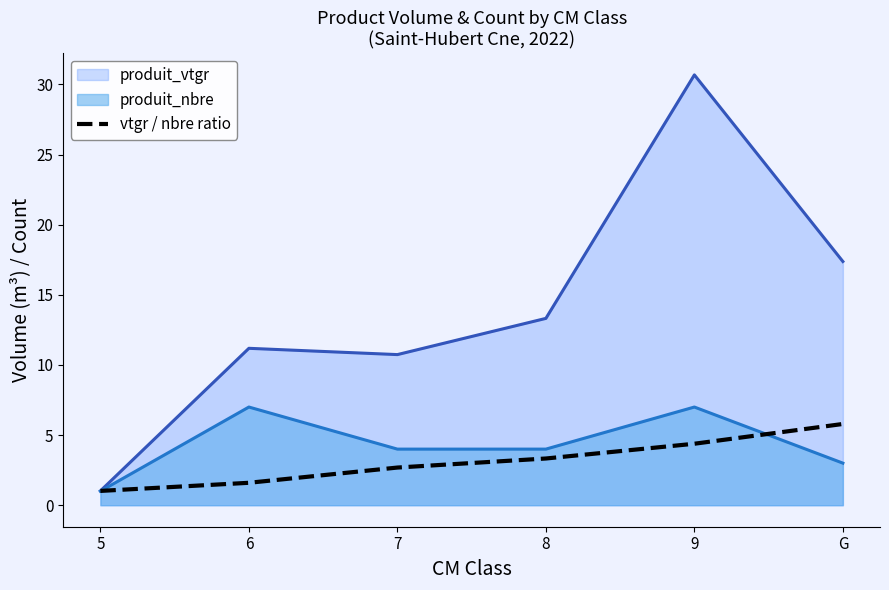

How many lines are shown in the chart?

3